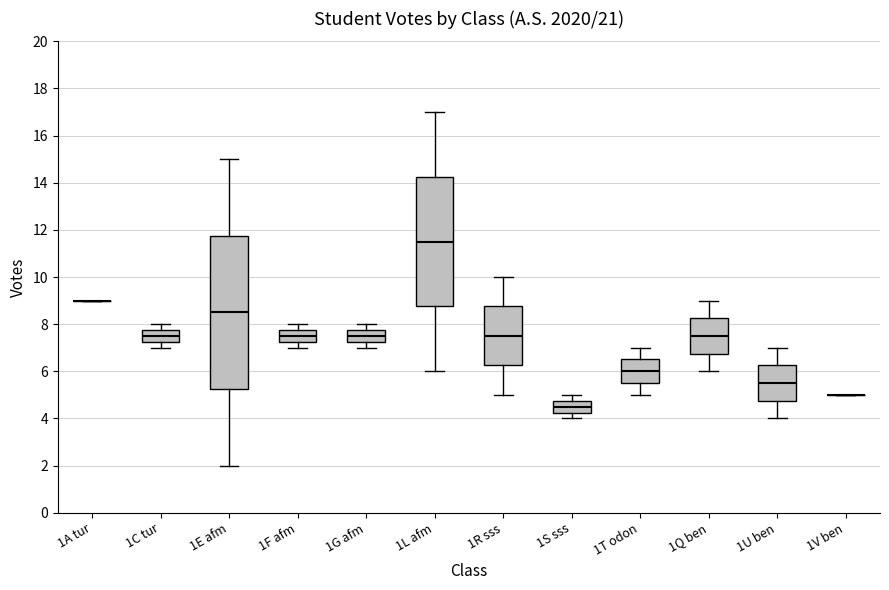

Which box is the tallest, from its lower edge to its upper edge?

1E afm